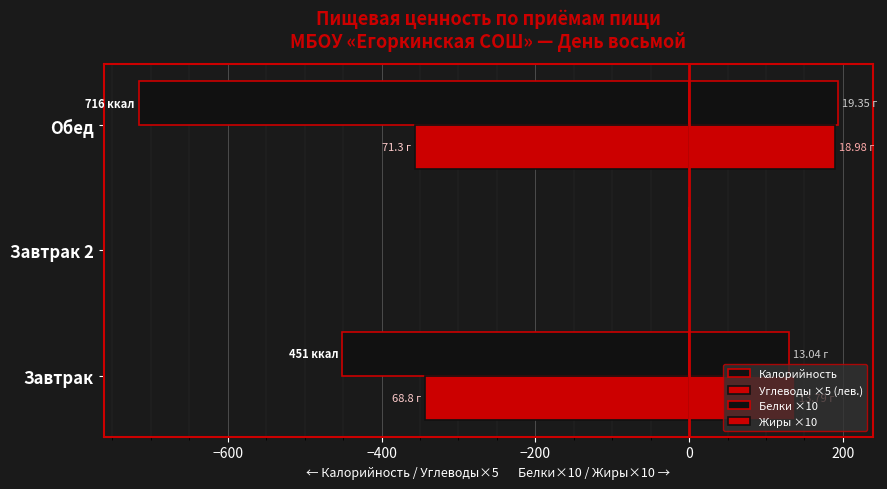

How many data points in Калорийность are above -451?

1